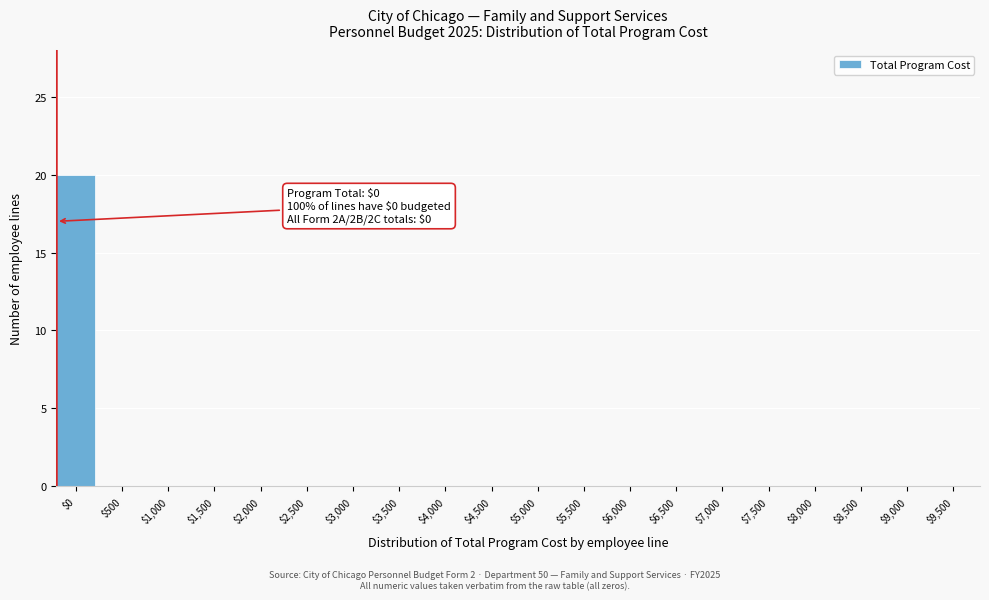

The chart shows a value of 0 at $7,500. True or false?

True